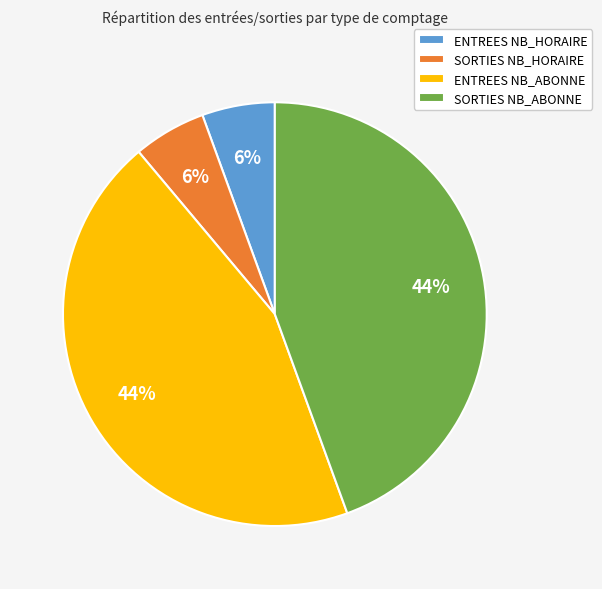

Is the sum of SORTIES NB_ABONNE and ENTREES NB_ABONNE greater than half?

Yes